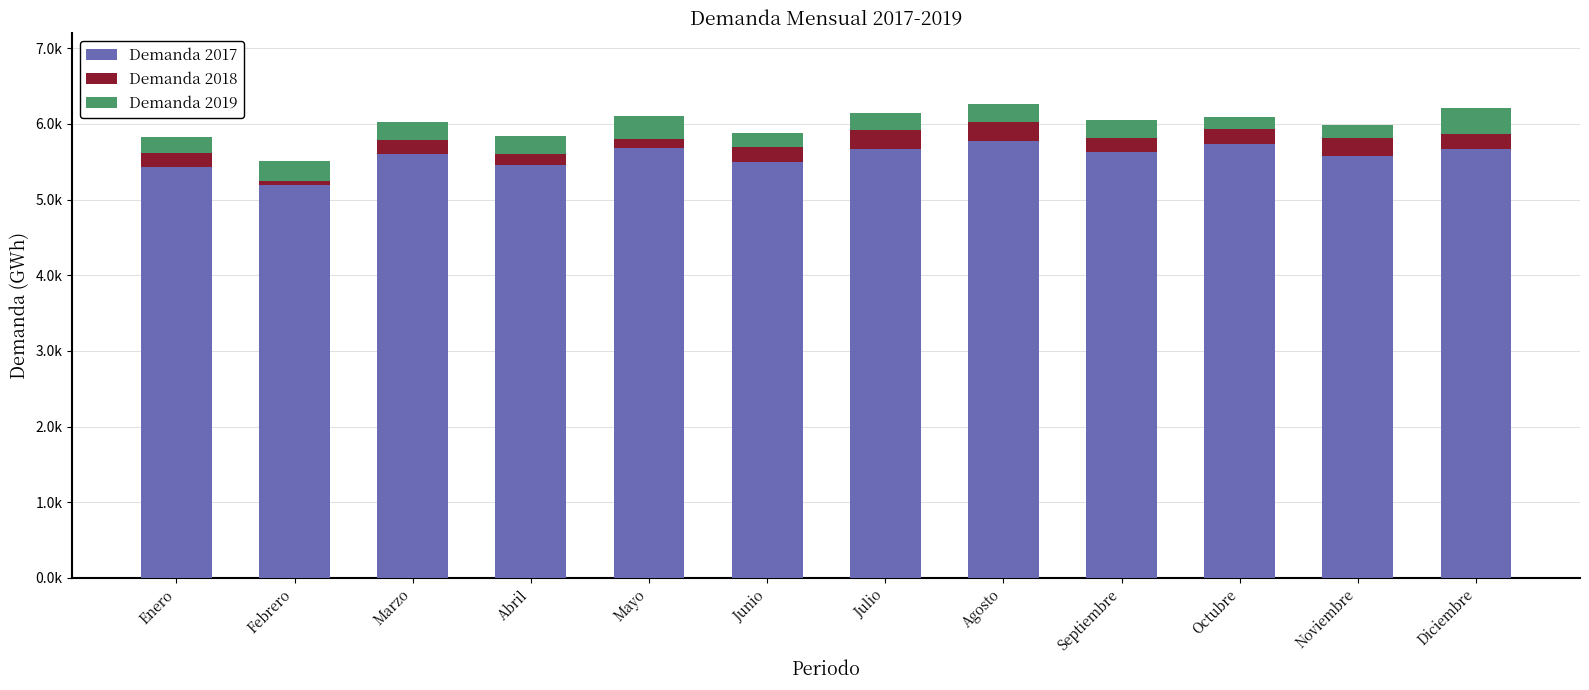

List the series in order of their peak value, highest first.

Demanda 2017, Demanda 2019, Demanda 2018